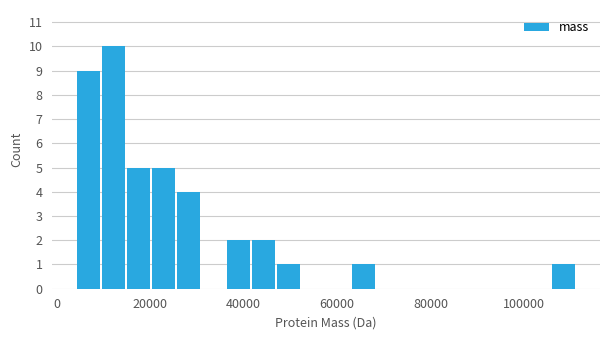

Around what value on the x-axis is the tallest bar? Give the approximate position of its centre, as read against the axis.

12000